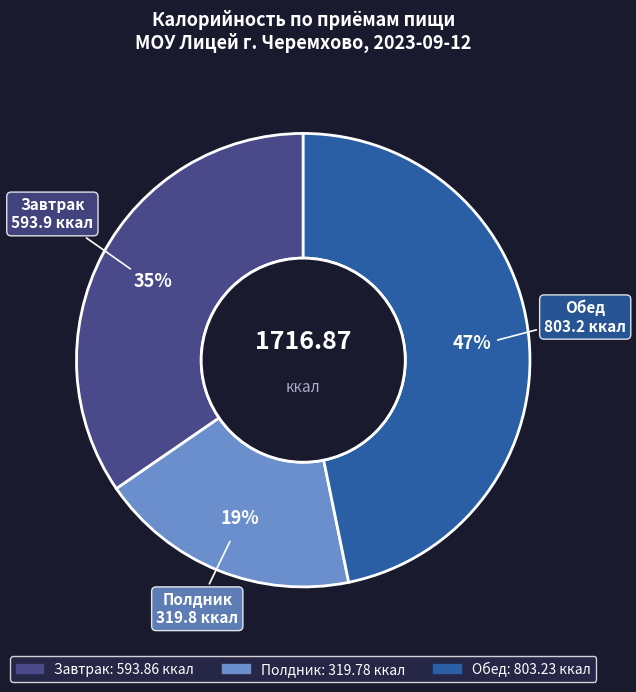

To the nearest percent, what is the difference between the Завтрак and Обед slice percentages?

12%